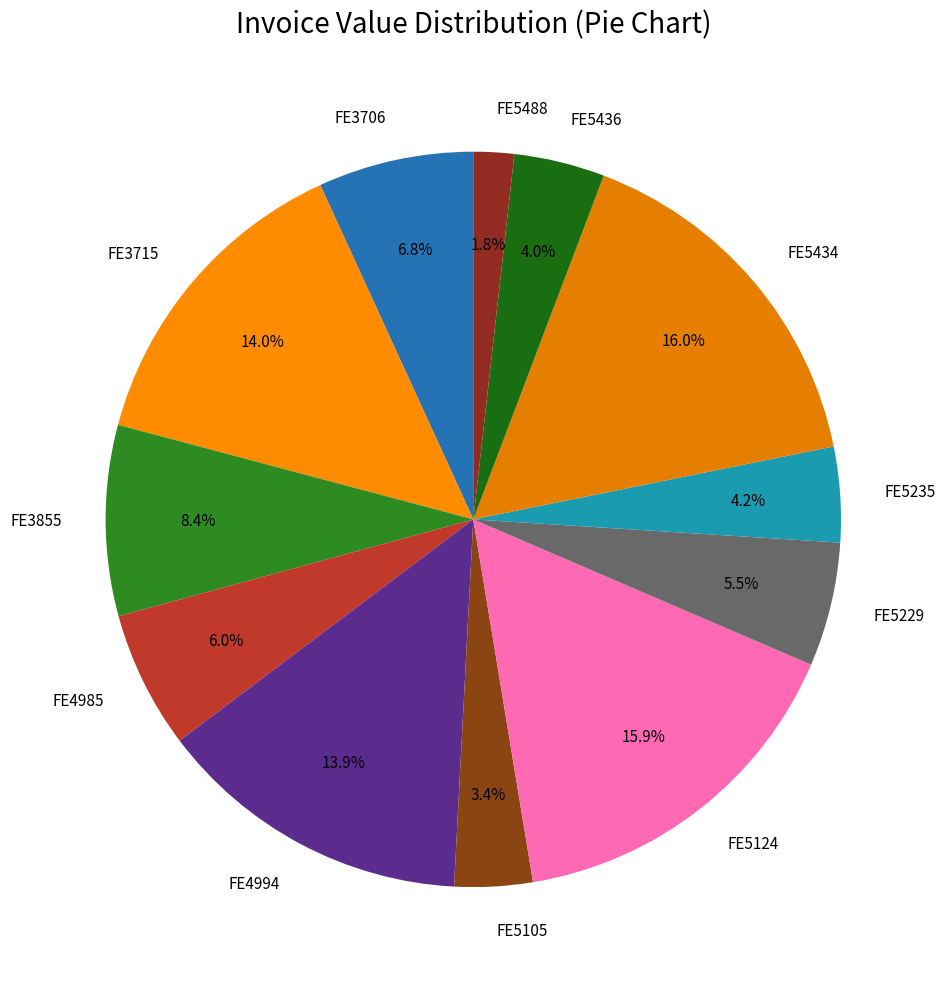

Which slice is the smallest?

FE5488